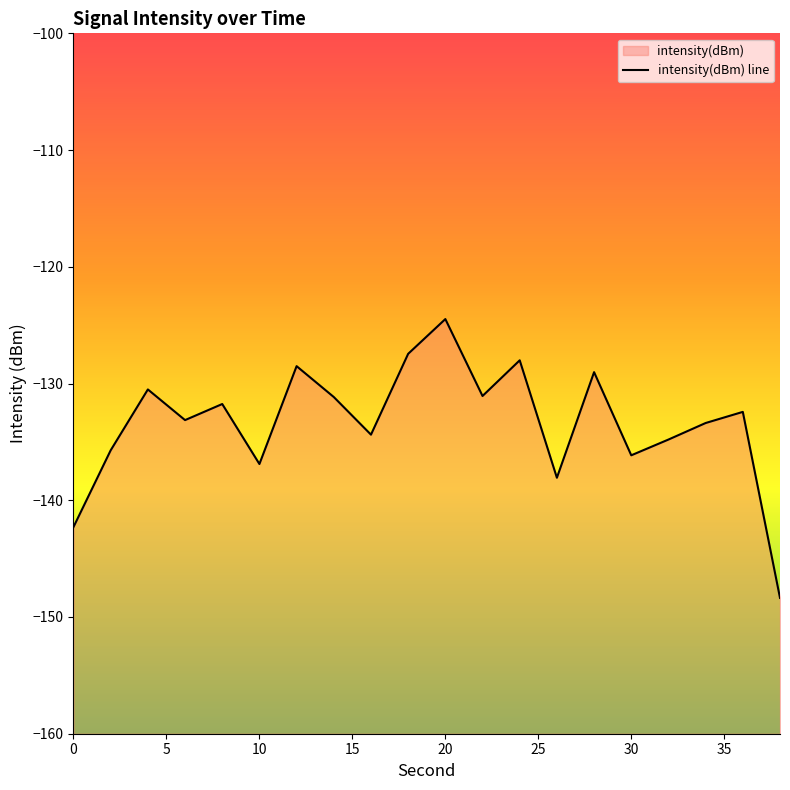

How many interior local valleys (lower than both neighbors) does the data have?

6